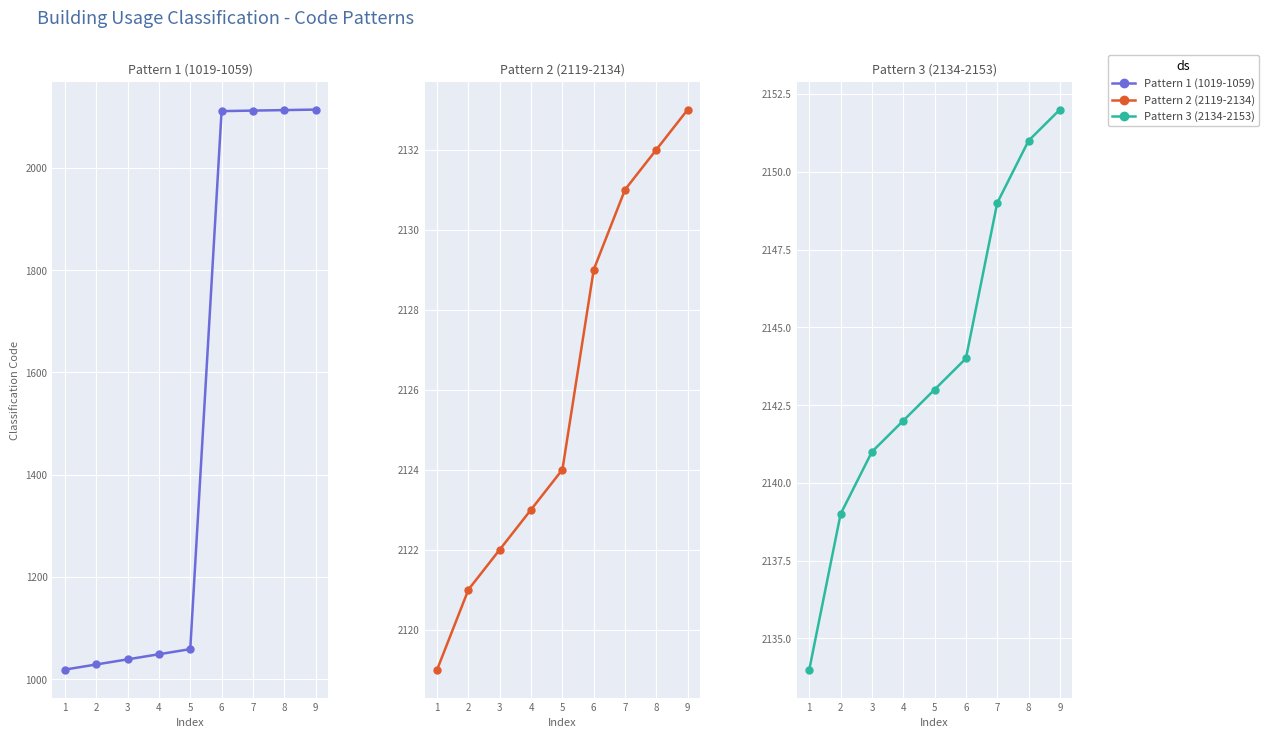

What are all the series names shown in the legend?

Pattern 1 (1019-1059), Pattern 2 (2119-2134), Pattern 3 (2134-2153)